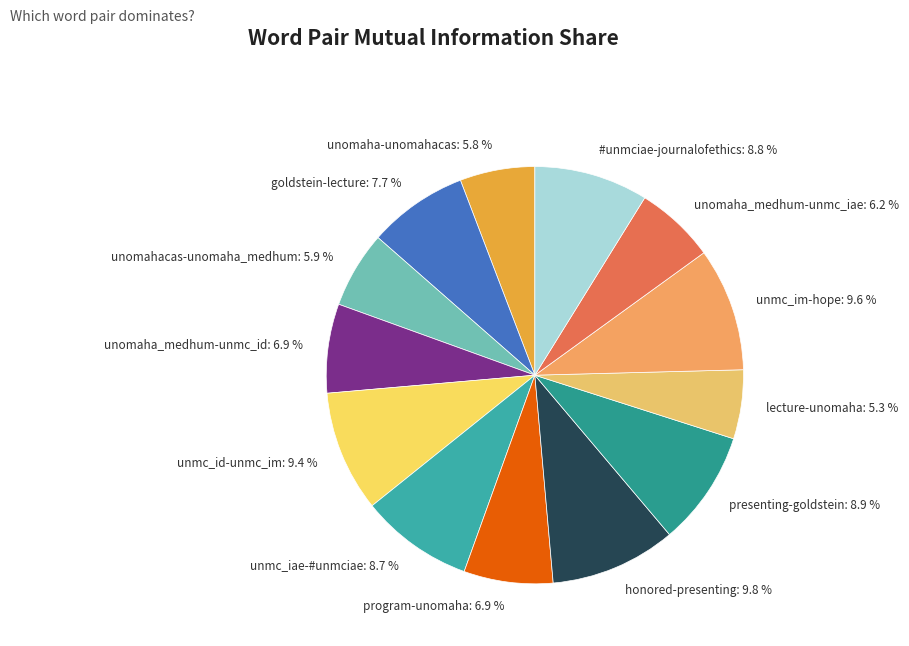

To the nearest percent, what percentage of the pie is unomahacas-unomaha_medhum?

6%